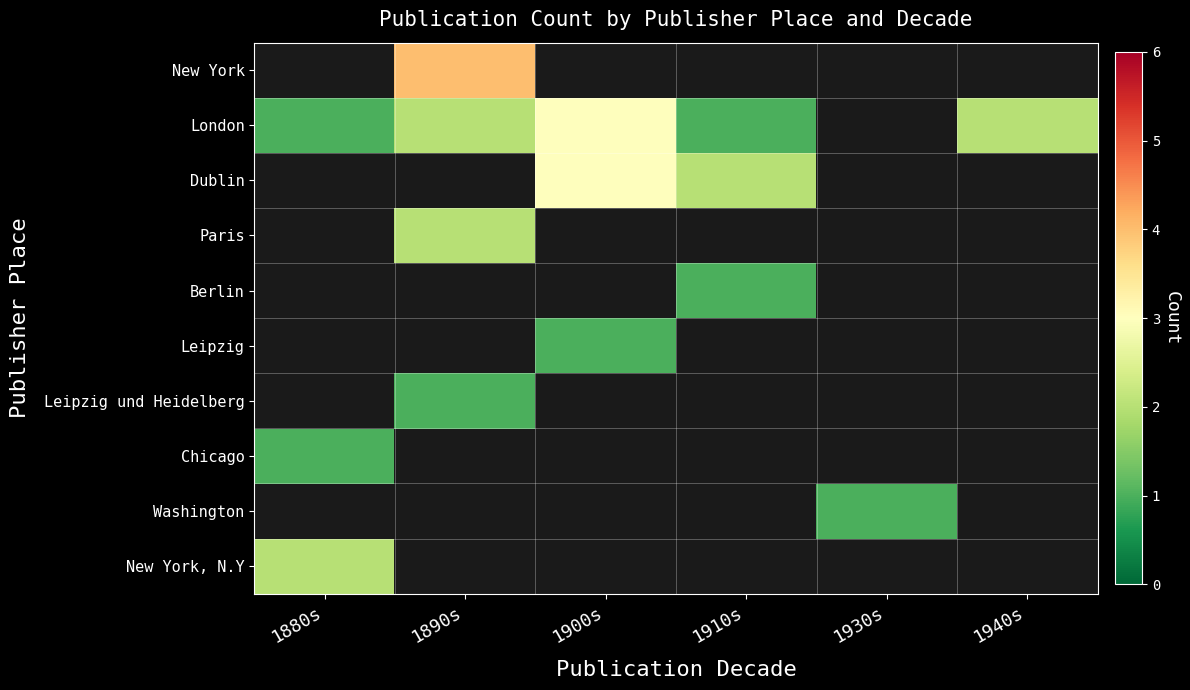

Which series has the widest spread of values?

London